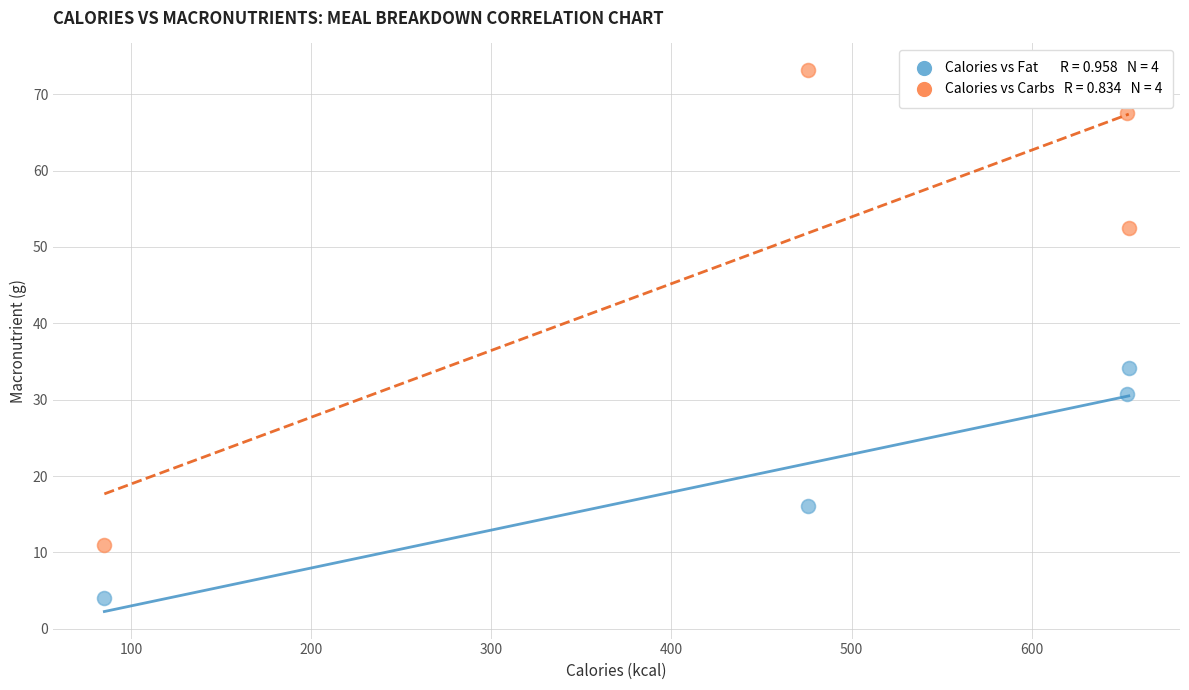

Across all series, what Y value is closest to 38?

34.1